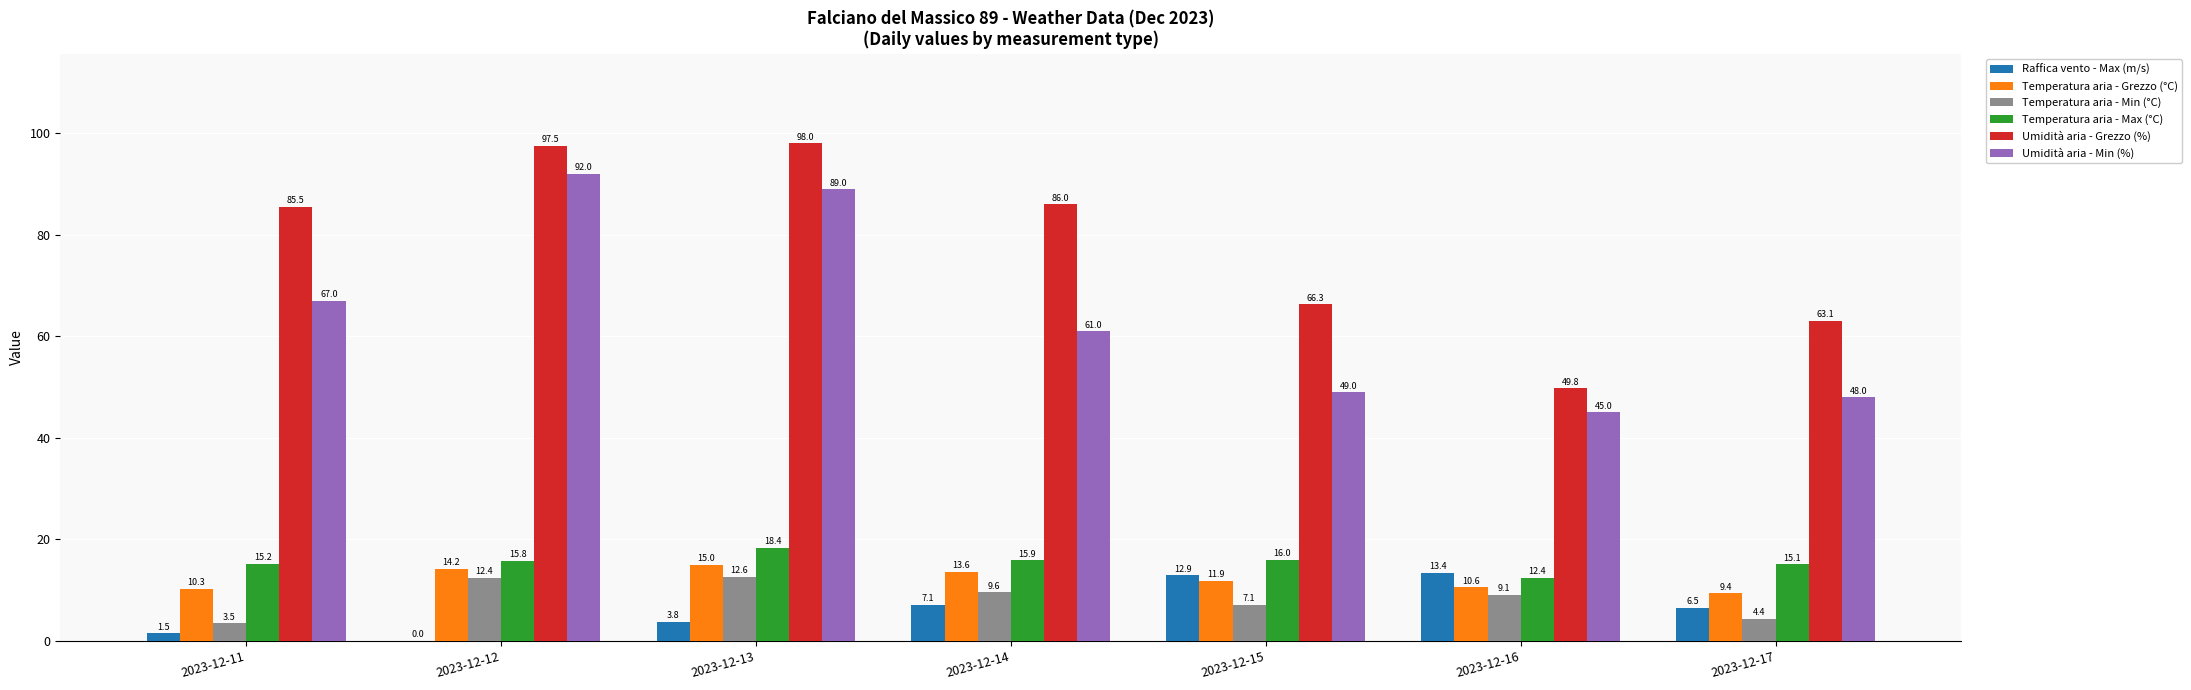

What is the highest value of the Temperatura aria - Min (°C) series?

12.6